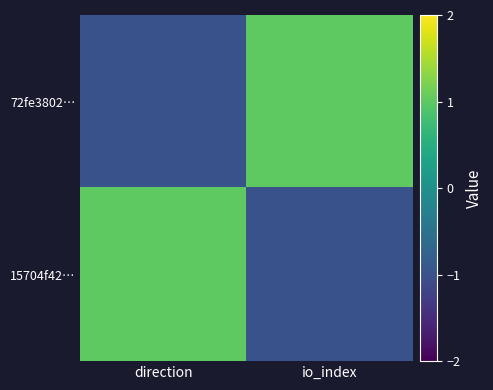

Between direction and io_index, which is larger?

io_index